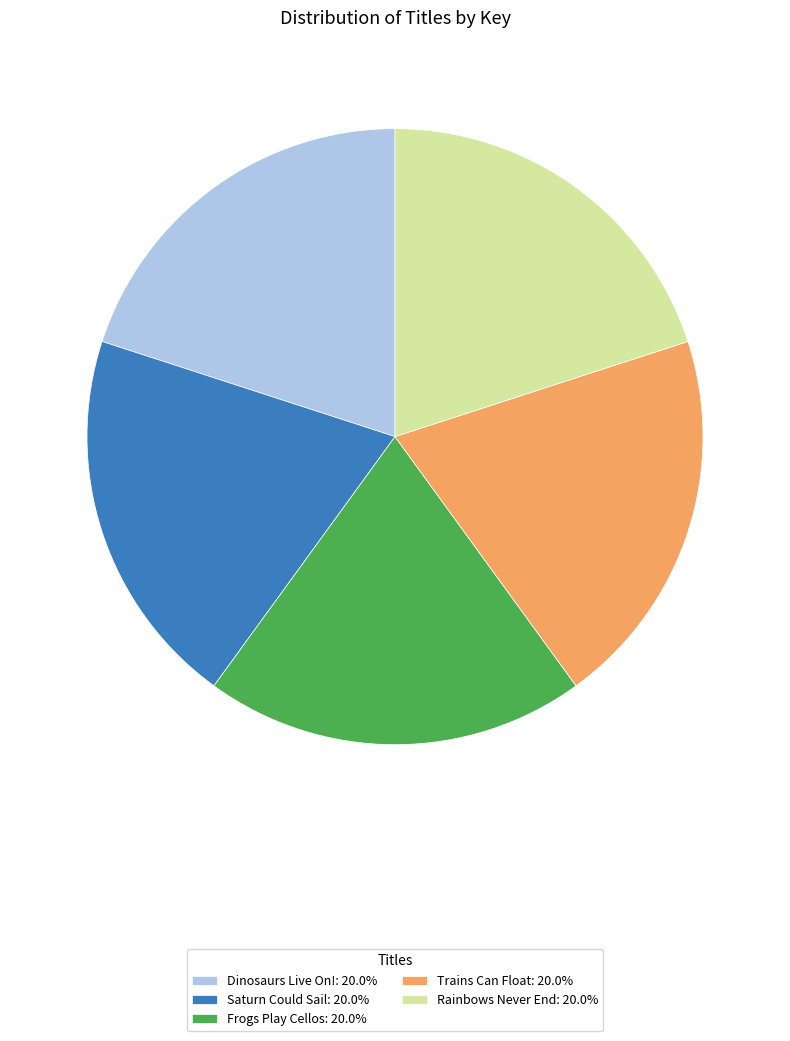

Approximately how many times larger is the value at Rainbows Never End: 20.0% compared to Saturn Could Sail: 20.0%?

1.0